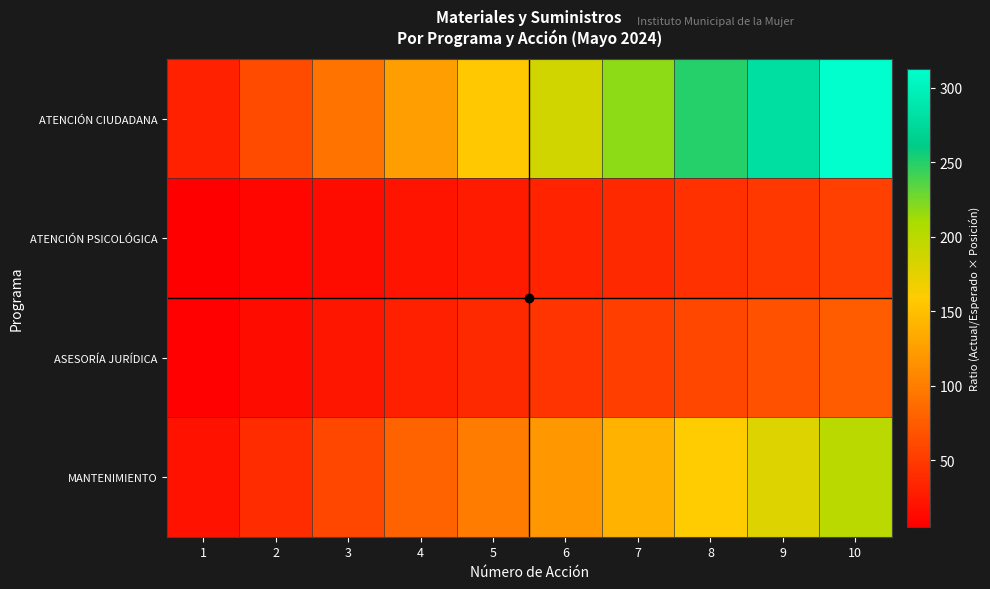

Reading right to left, list all the values displayed in this chart.

ATENCIÓN CIUDADANA: 10=312.5	9=281.2	8=250.0	7=218.8	6=187.5	5=156.2	4=125.0	3=93.8	2=62.5	1=31.2
ATENCIÓN PSICOLÓGICA: 10=53.3	9=48.0	8=42.7	7=37.3	6=32.0	5=26.7	4=21.3	3=16.0	2=10.7	1=5.3
ASESORÍA JURÍDICA: 10=75.0	9=67.5	8=60.0	7=52.5	6=45.0	5=37.5	4=30.0	3=22.5	2=15.0	1=7.5
MANTENIMIENTO: 10=200.0	9=180.0	8=160.0	7=140.0	6=120.0	5=100.0	4=80.0	3=60.0	2=40.0	1=20.0